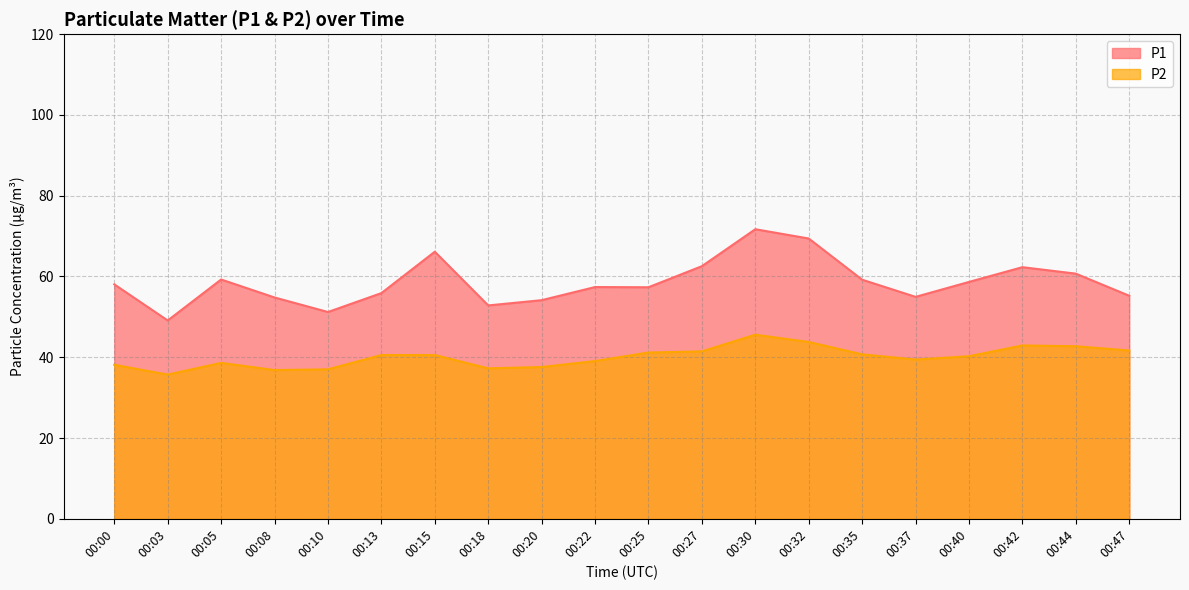

What is the value of the P2 point at the 4th from the left?

36.8